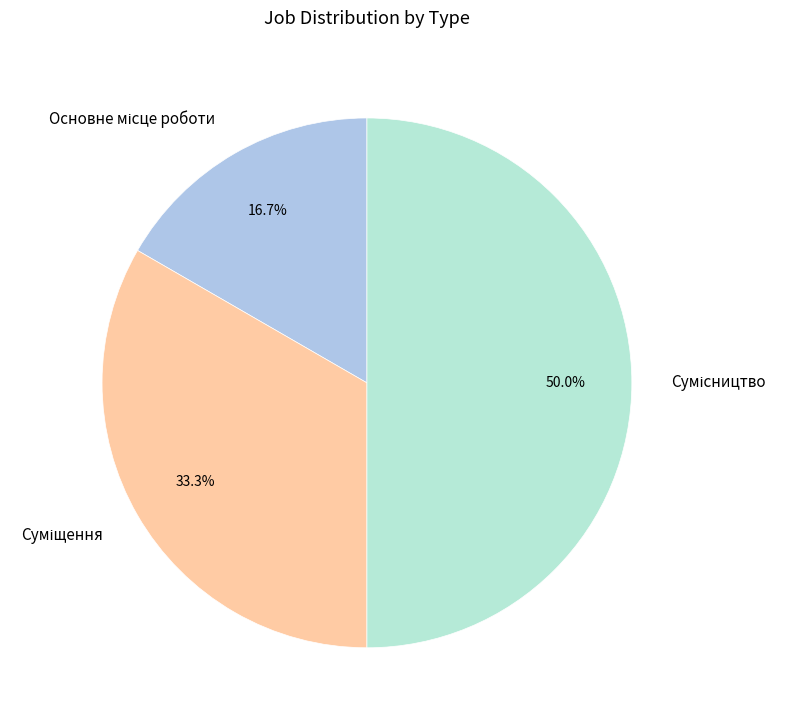

Is there a majority slice in this chart?

No